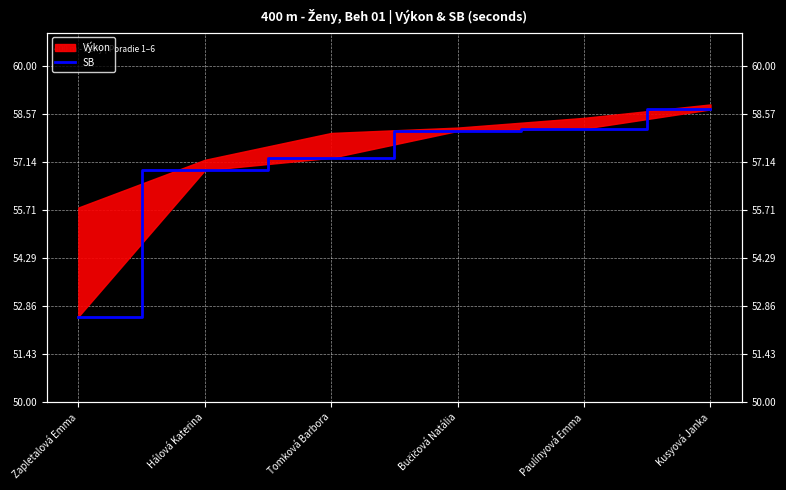

How many values are below 58?

3